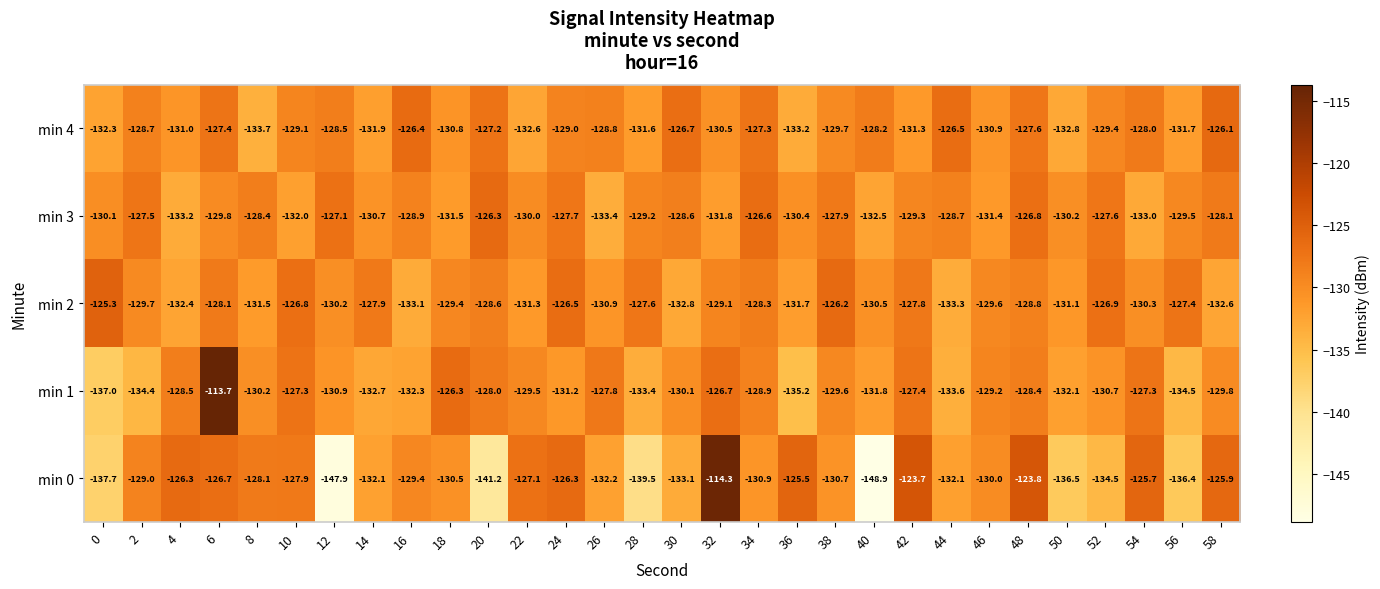

Is it true that min 0 equals -127.1 at 22?

True